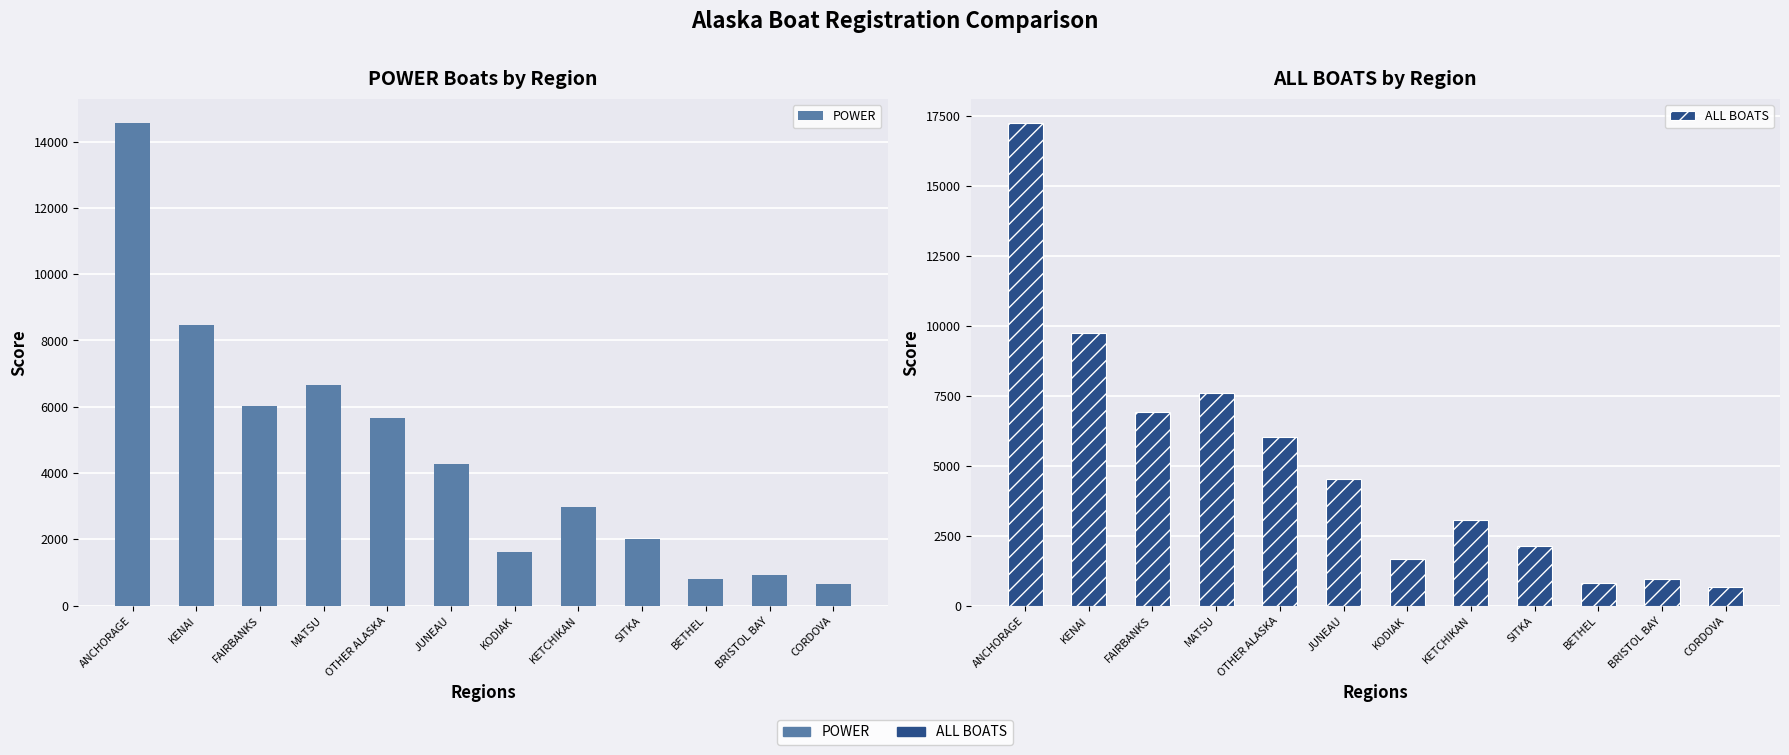

What is the lowest value of the POWER series?

653